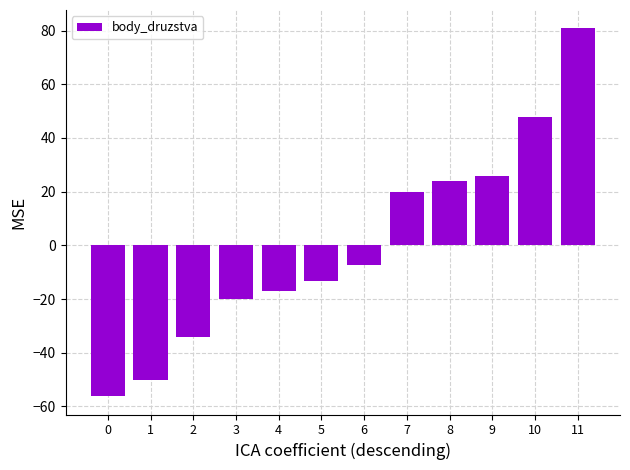

What is the value of the 4th bar from the left?

-20.2